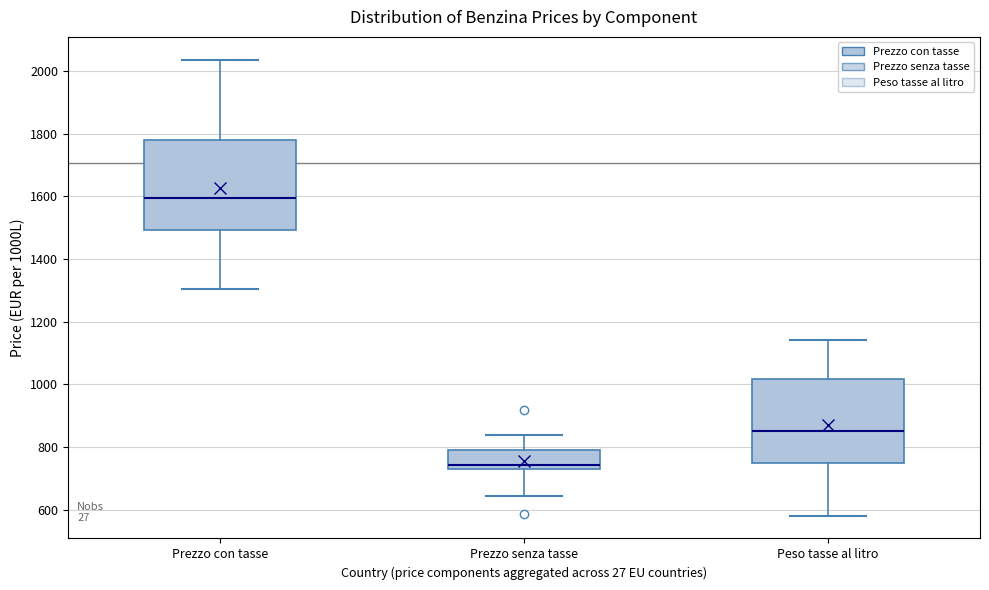

Reading left to right, transcribe this box plot: for each box, give where its median line is, the range the box spans, and where its two whiskers end, as read against the y-axis. The values are not printed on the chart, so give them approximately, as read against the axis.

Prezzo con tasse: median 1600, box 1500 to 1780, whiskers 1300 to 2040
Prezzo senza tasse: median 740, box 720 to 800, whiskers 640 to 840
Peso tasse al litro: median 860, box 740 to 1020, whiskers 580 to 1140